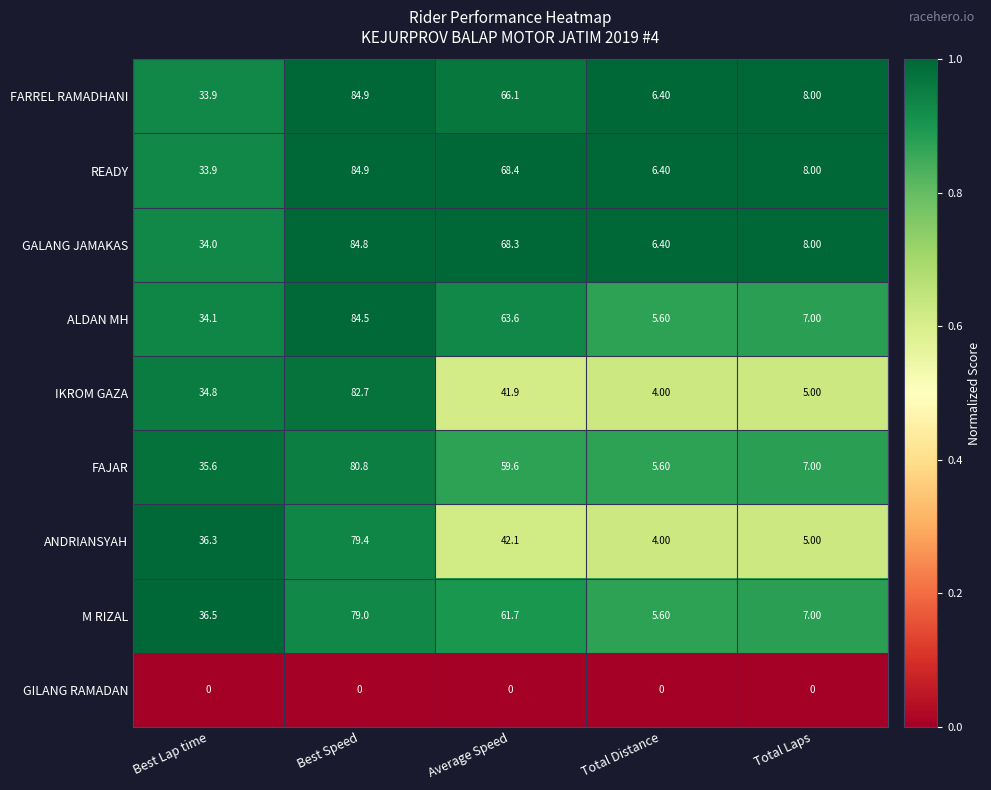

What is the difference between the second highest and minimum values in the ALDAN MH series?

58.0